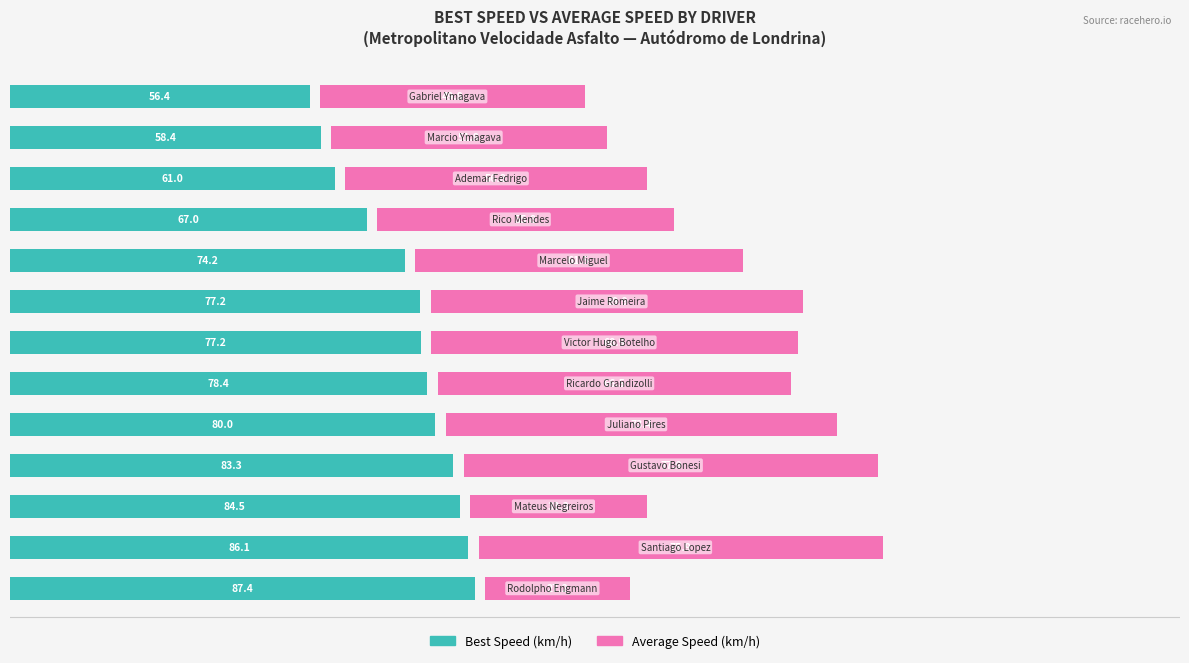

The value of Average Speed at 2 is 52.2. True or false?

False